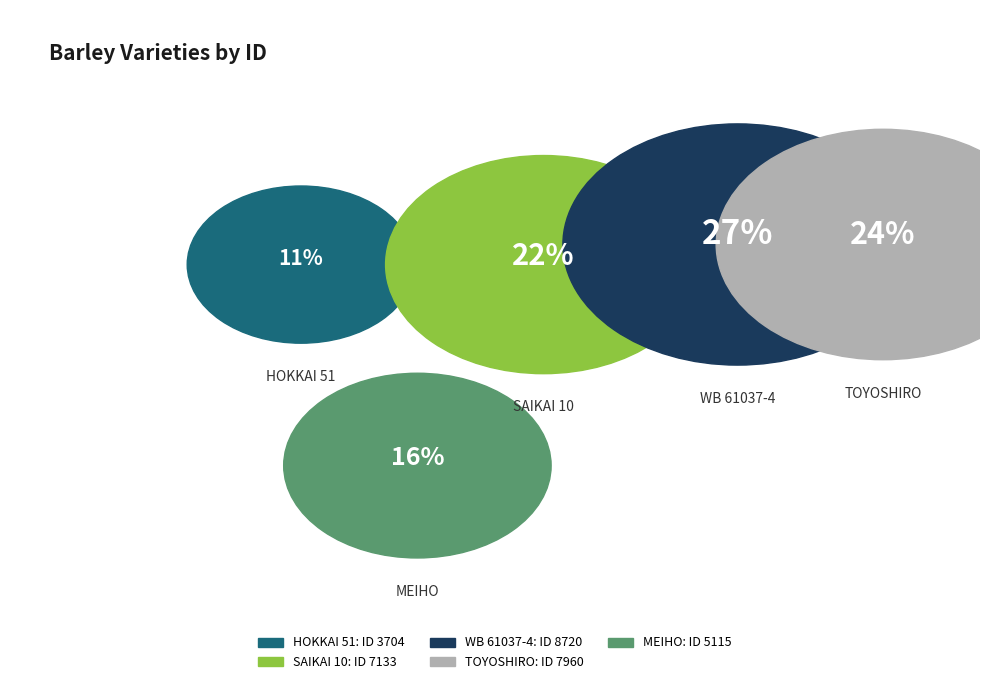

What percentage is the HOKKAI 51 slice, to the nearest percent?

11%